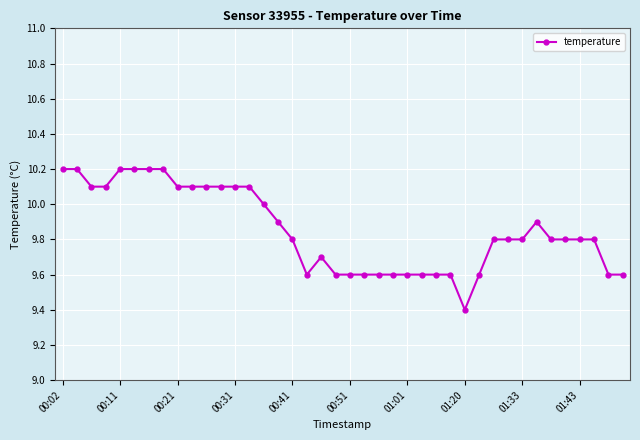

What is the smallest value displayed?

9.4